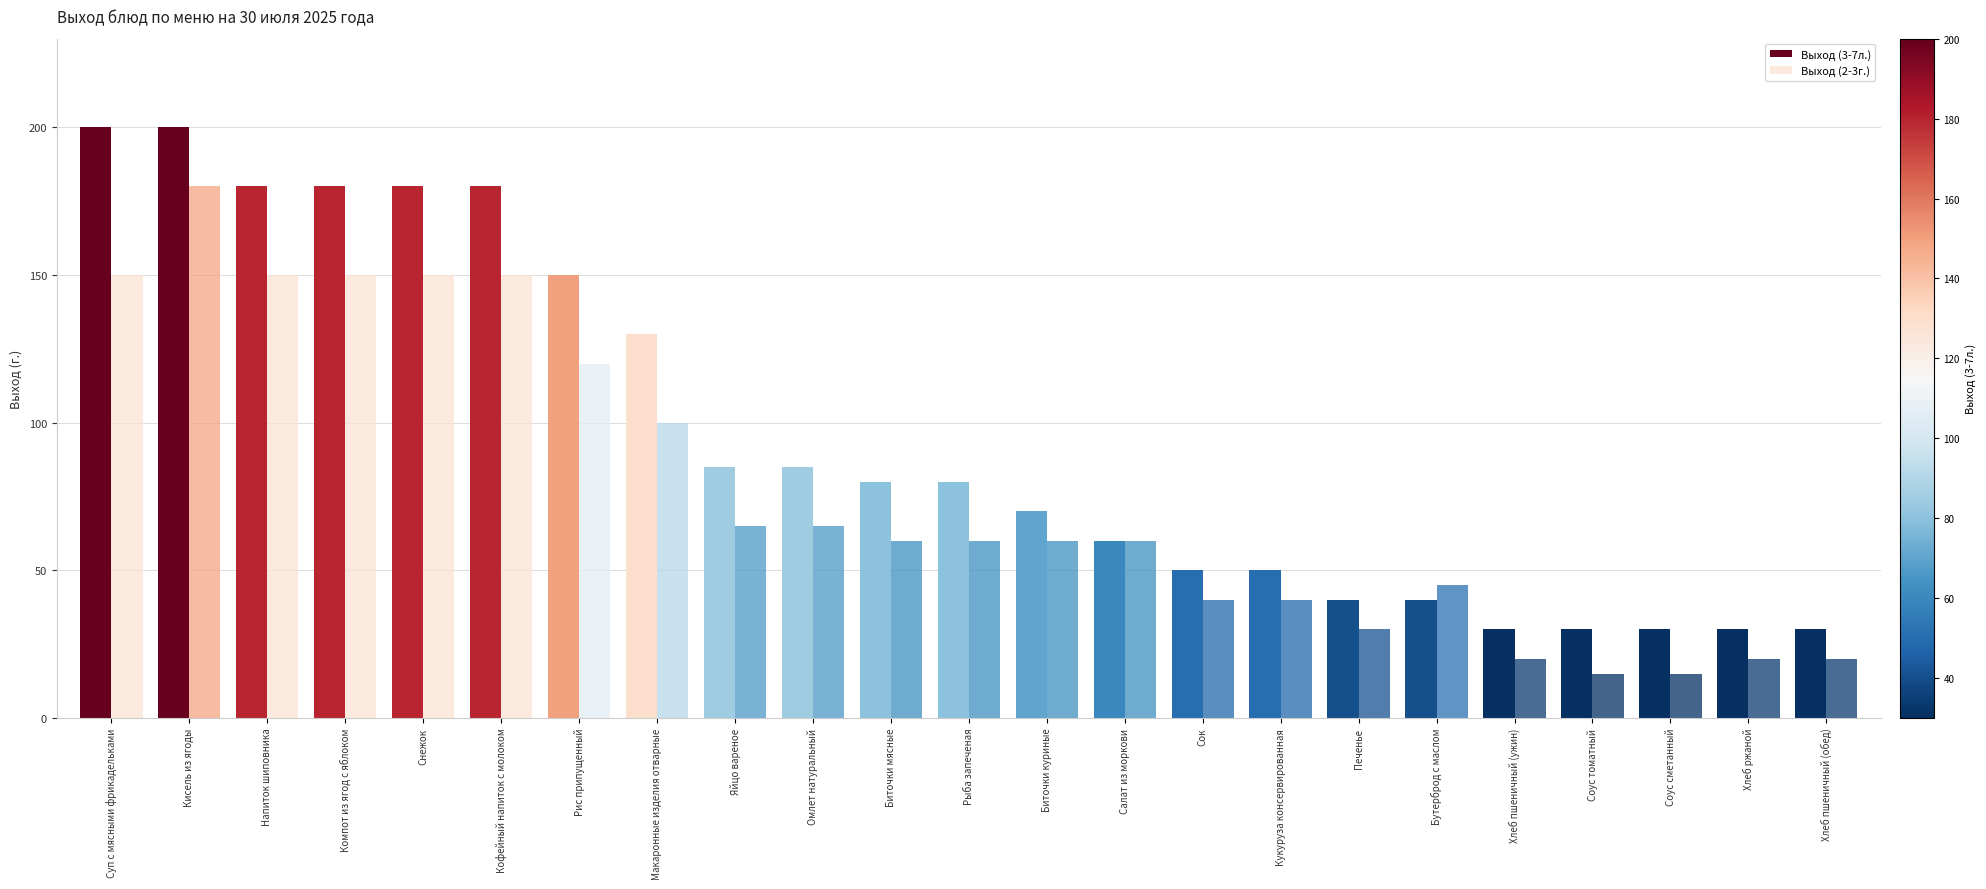

Which category has the highest value in the Выход (3-7л.) series?

Суп с мясными фрикадельками